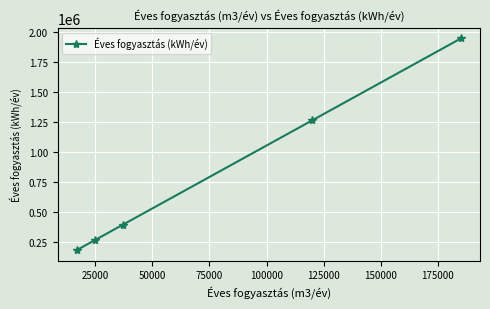

What is the greatest value displayed?

1946200